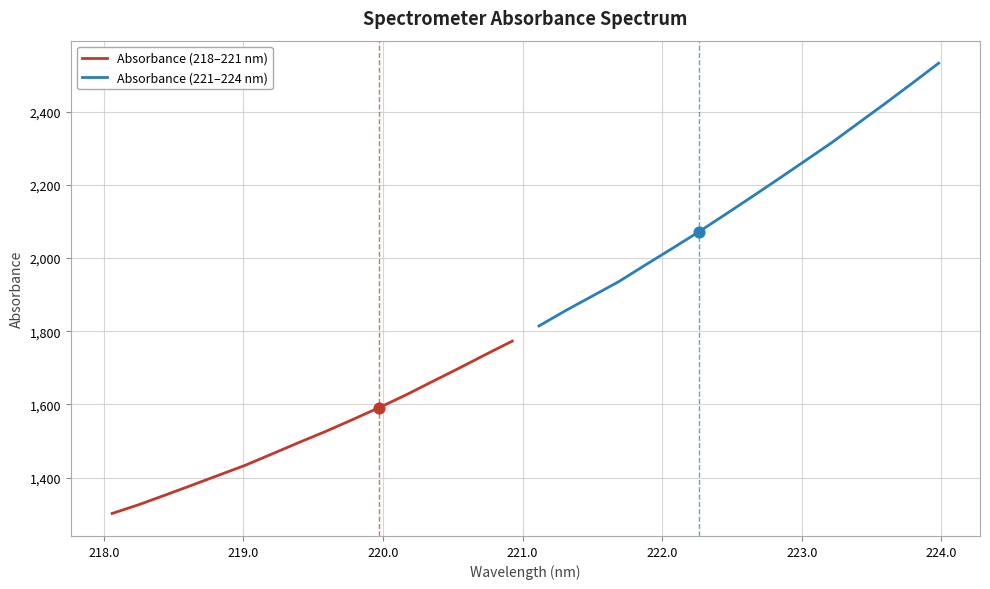

Which series reaches the minimum Y coordinate?

Absorbance (218–221 nm)